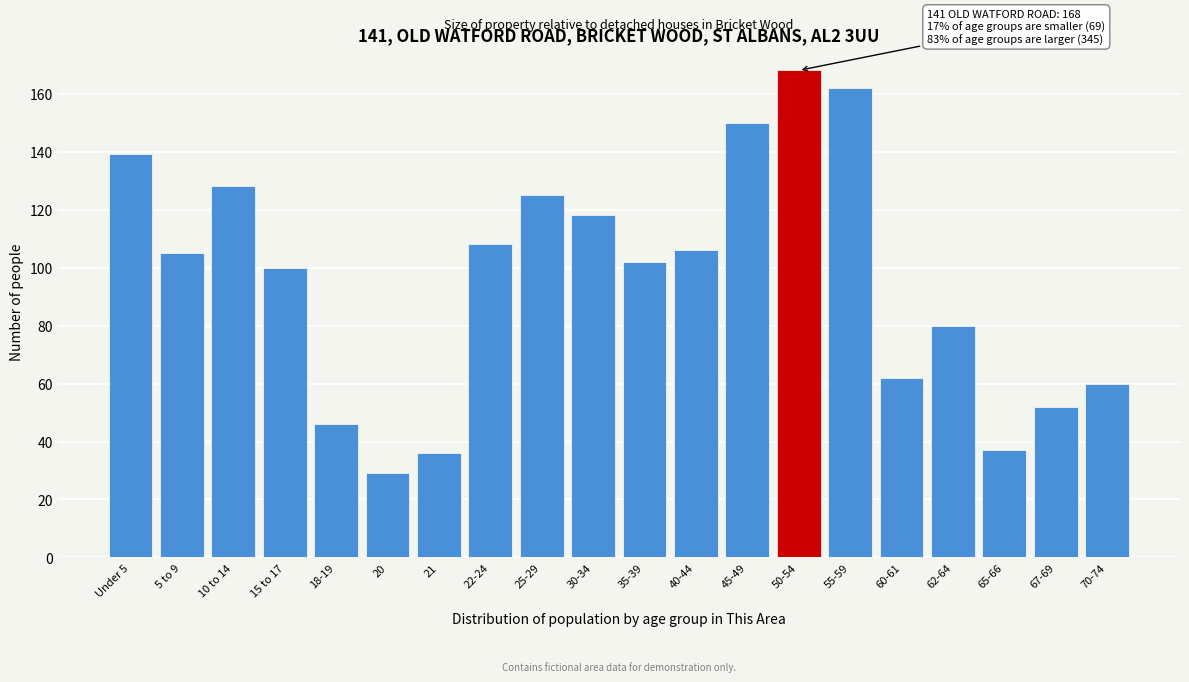

Reading right to left, extract all data points from this chart.

70-74=60	67-69=52	65-66=37	62-64=80	60-61=62	55-59=162	50-54=168	45-49=150	40-44=106	35-39=102	30-34=118	25-29=125	22-24=108	21=36	20=29	18-19=46	15 to 17=100	10 to 14=128	5 to 9=105	Under 5=139